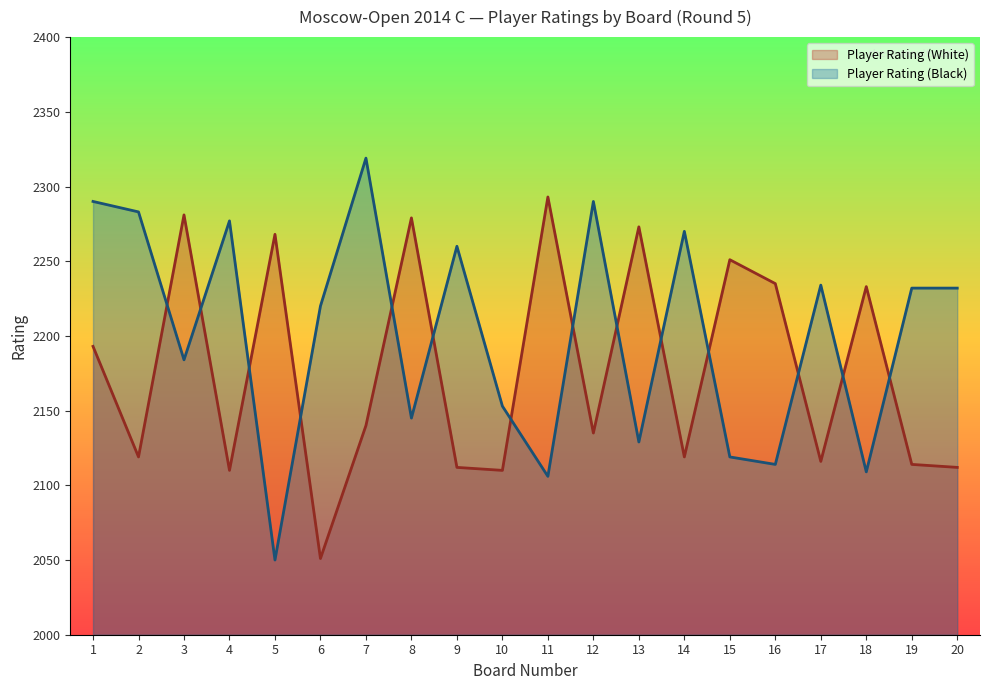

What is the total value across all series at 5?

4318